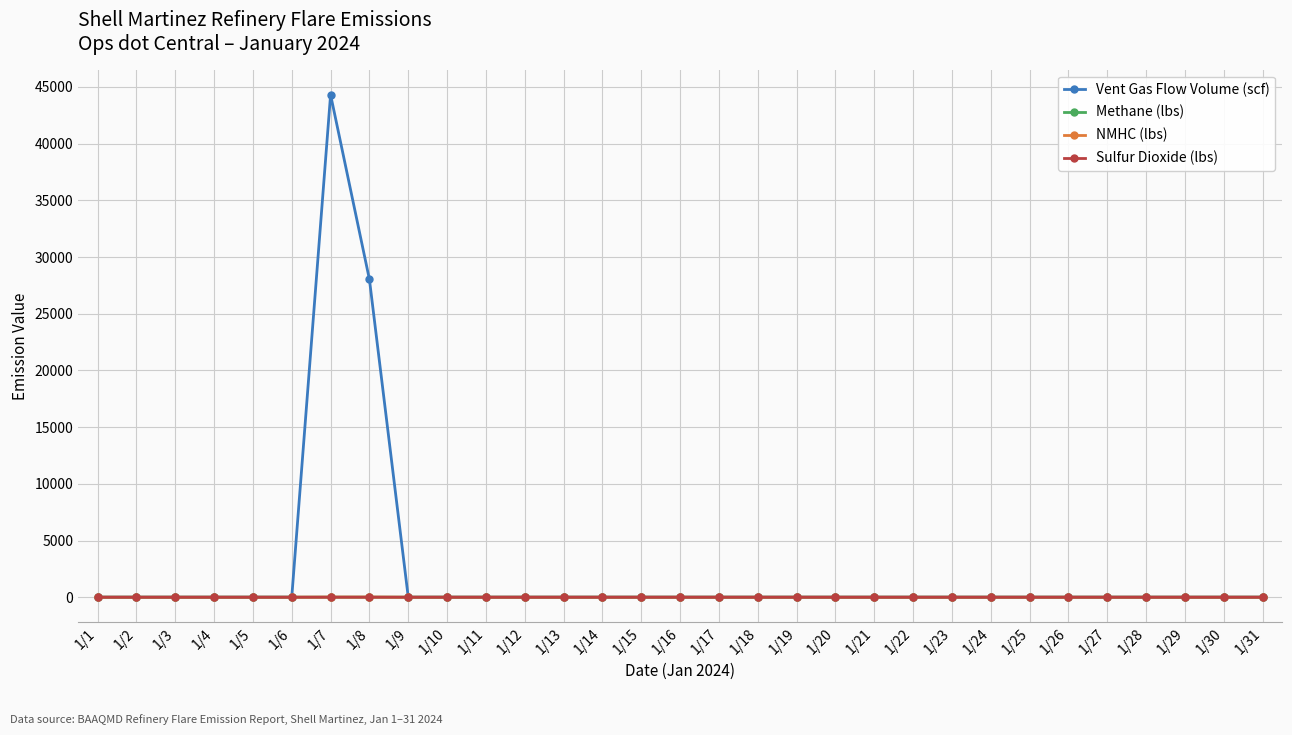

Which series has the widest spread of values?

Vent Gas Flow Volume (scf)